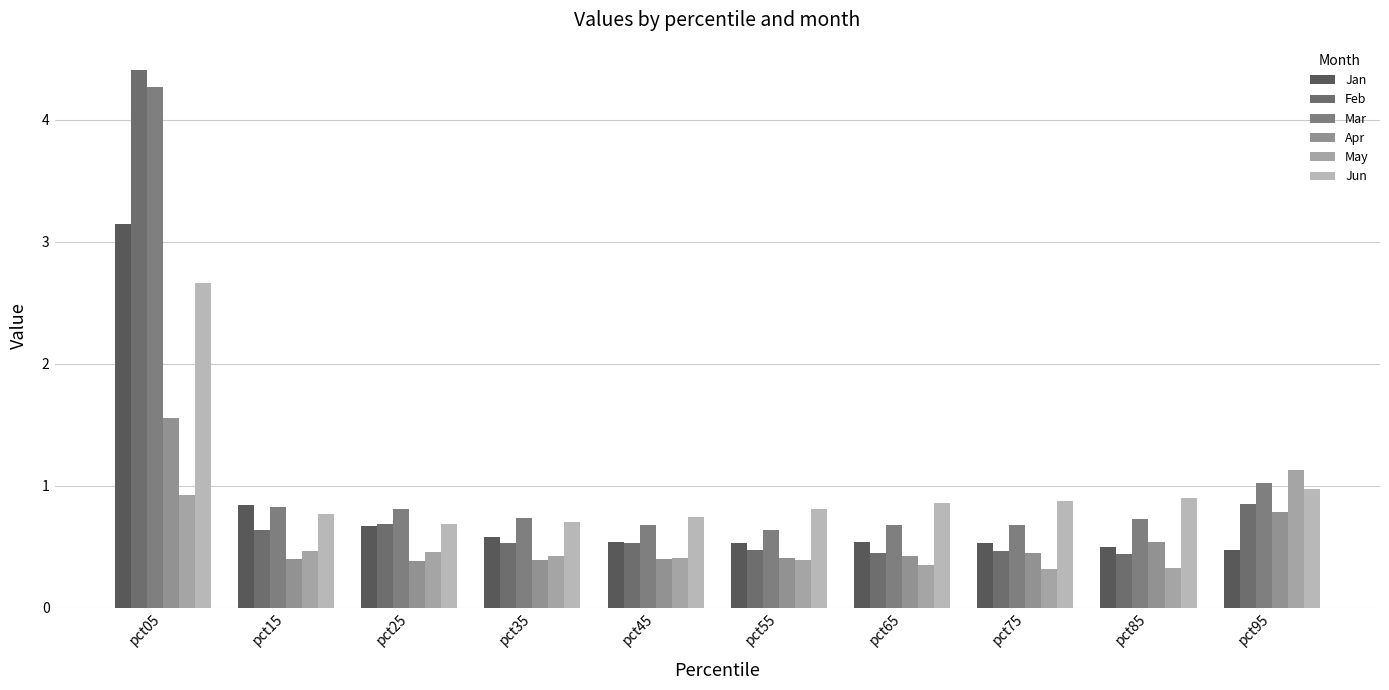

Is it true that Jun equals 3.8 at pct05?

False